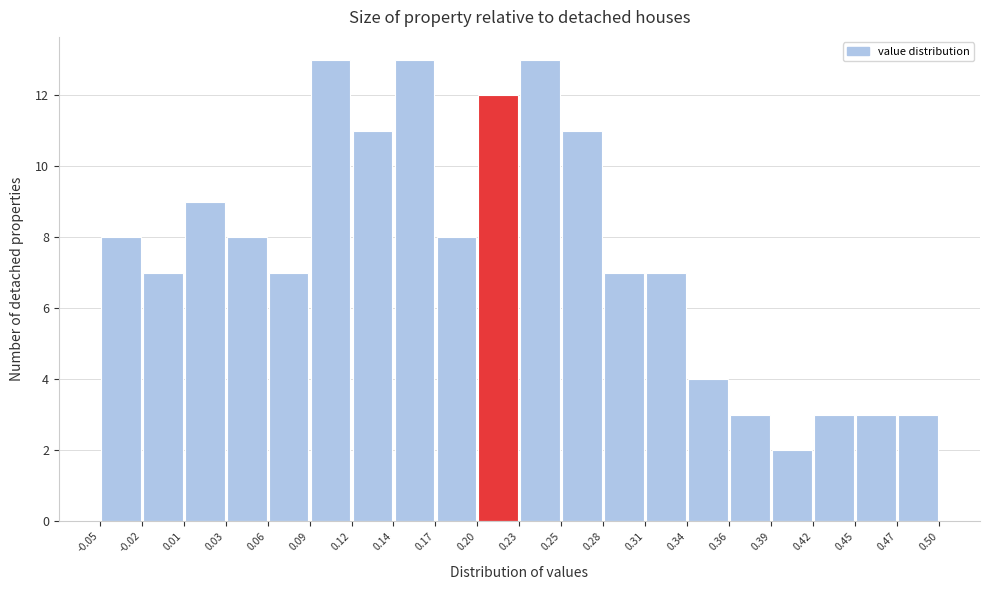

Reading left to right, transcribe this chart: for each bar, give the range it covers on the x-axis and its height. The values are not printed on the chart, so give them approximately, as read against the axis.

-0.05 to -0.02: 8
-0.02 to 0.01: 7
0.01 to 0.03: 9
0.03 to 0.06: 8
0.06 to 0.09: 7
0.09 to 0.12: 13
0.12 to 0.14: 11
0.14 to 0.17: 13
0.17 to 0.20: 8
0.20 to 0.23: 12
0.23 to 0.25: 13
0.25 to 0.28: 11
0.28 to 0.31: 7
0.31 to 0.34: 7
0.34 to 0.36: 4
0.36 to 0.39: 3
0.39 to 0.42: 2
0.42 to 0.45: 3
0.45 to 0.47: 3
0.47 to 0.50: 3